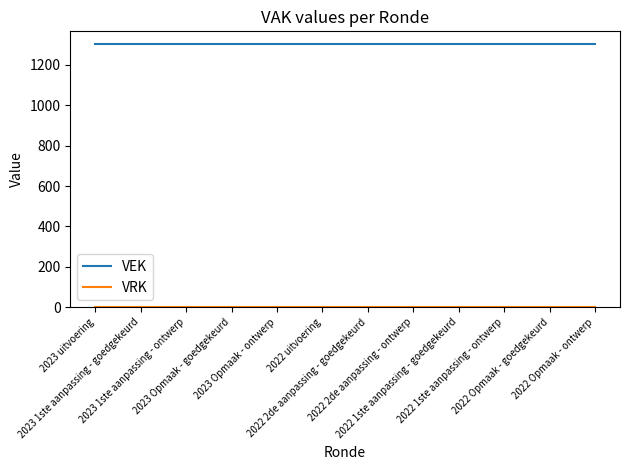

Is this an area chart (filled region under the line)?

No